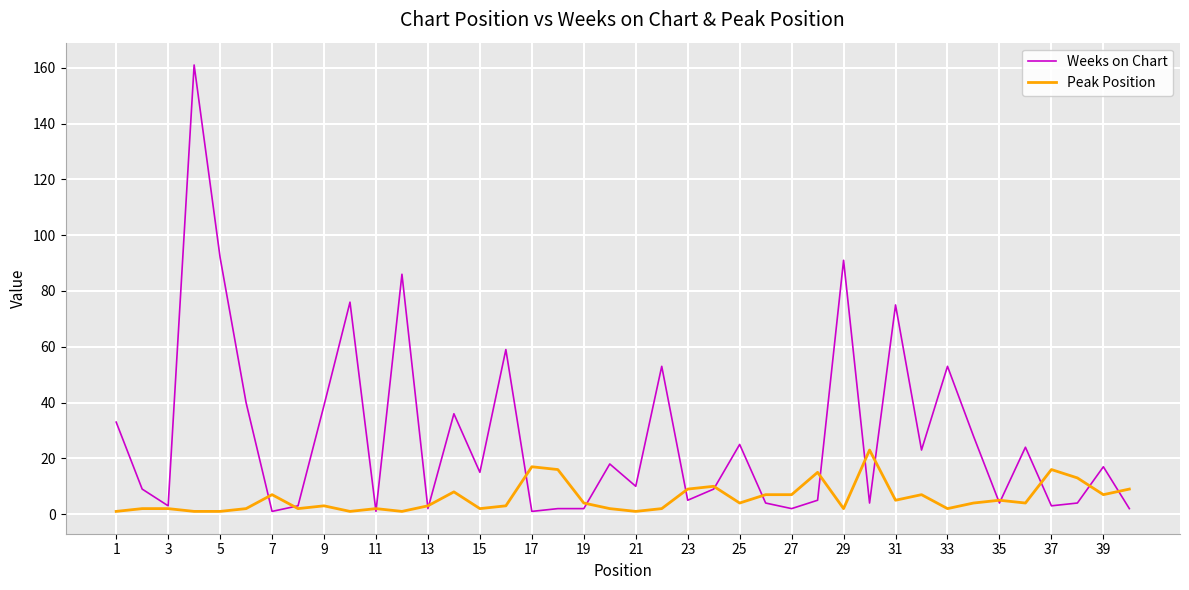

How many lines are shown in the chart?

2